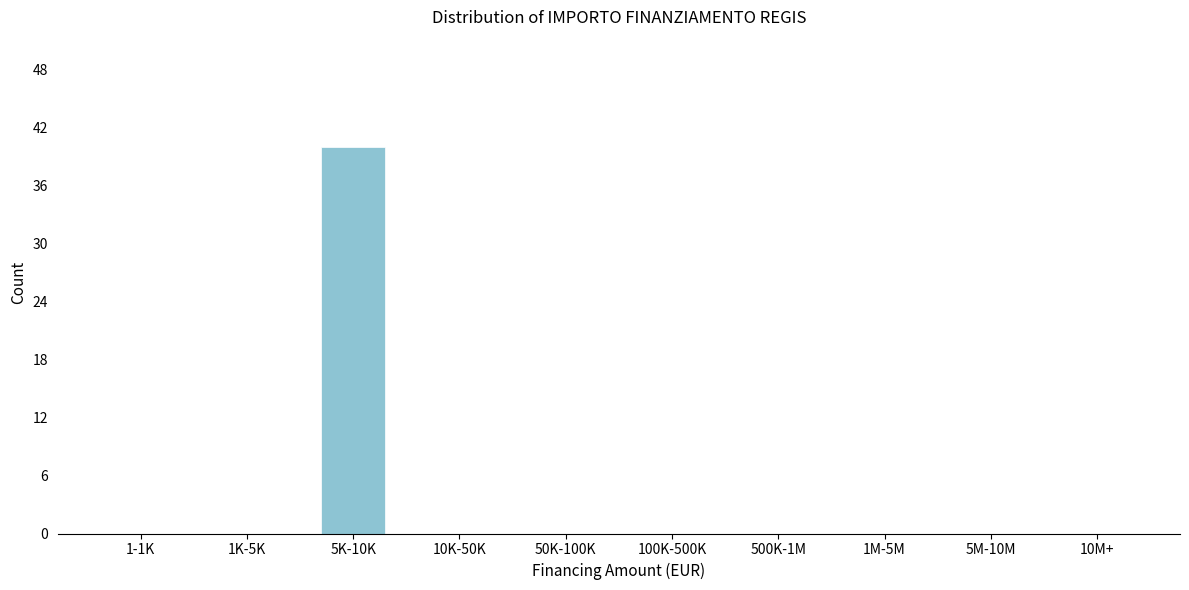

Reading right to left, transcribe all the data shown in this chart.

10M+=0	5M-10M=0	1M-5M=0	500K-1M=0	100K-500K=0	50K-100K=0	10K-50K=0	5K-10K=40	1K-5K=0	1-1K=0